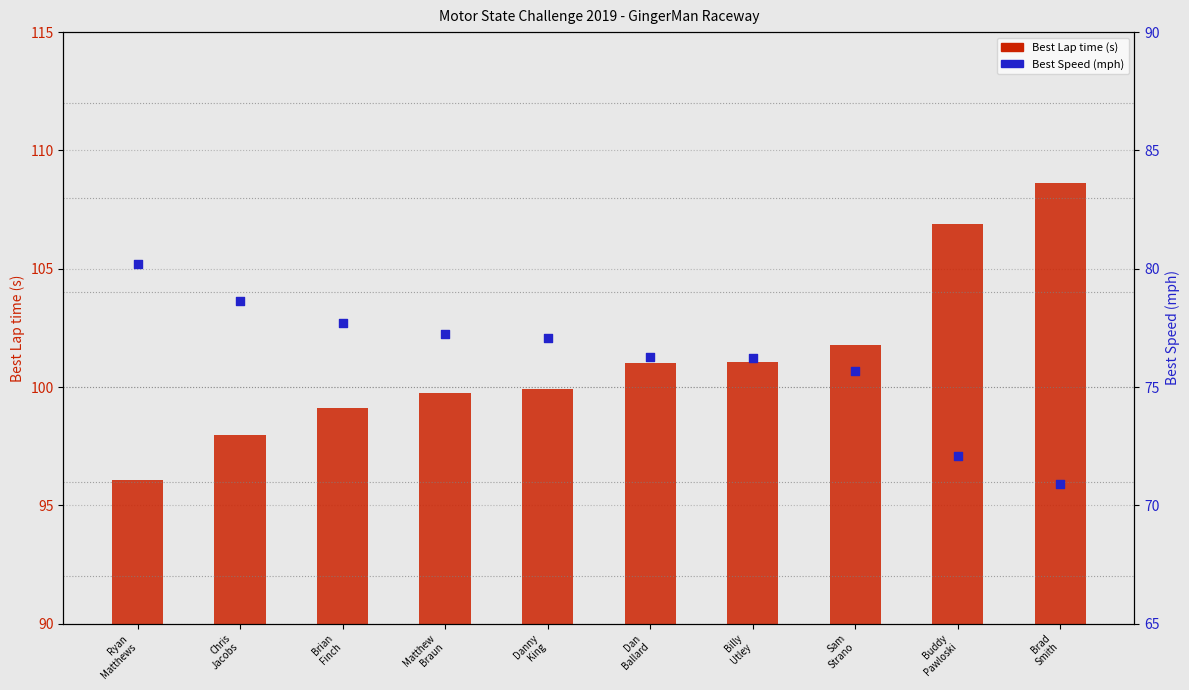

Is the value of Best Speed (mph) at Chris
Jacobs greater than the value of Best Lap time (s) at Billy
Utley?

No